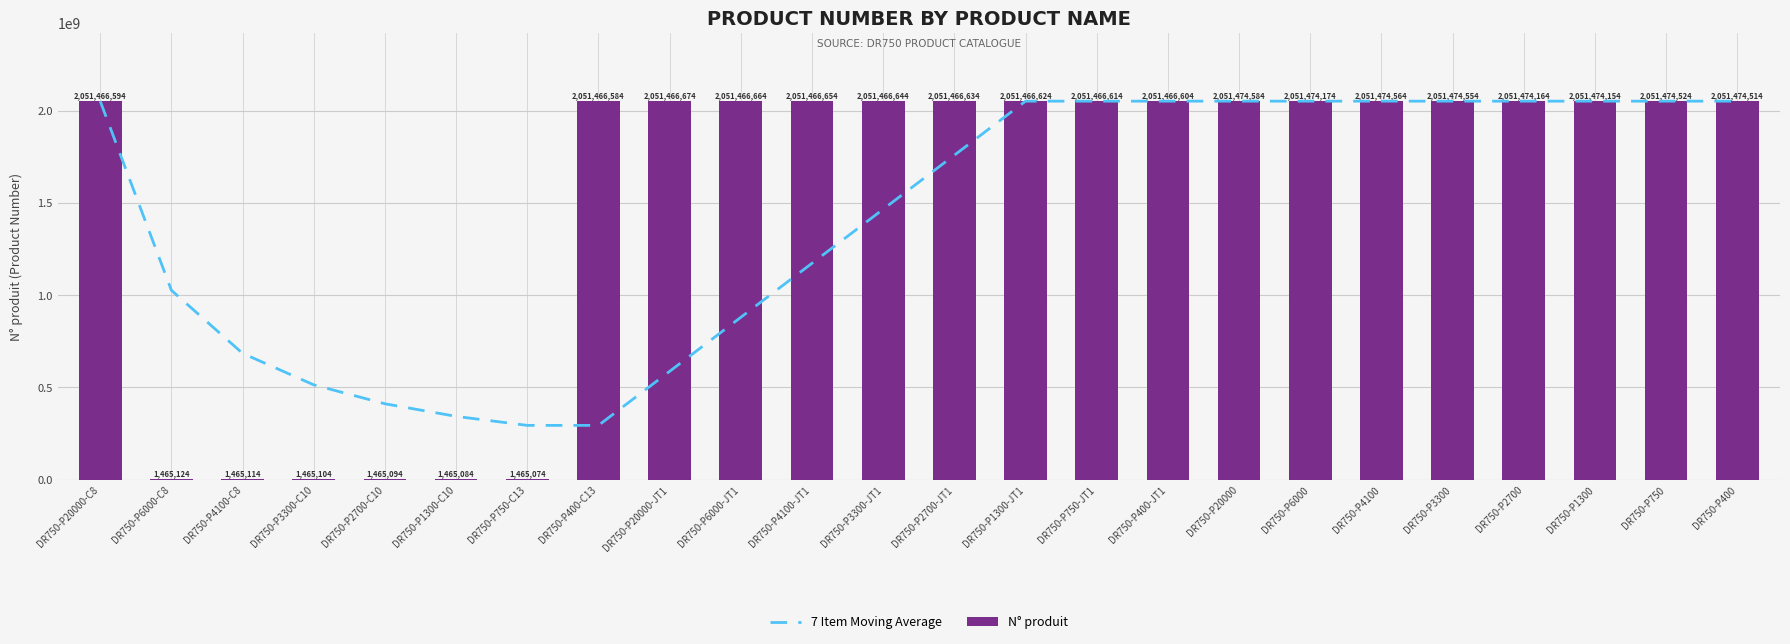

What is the sum of all N° produit values?

36935252116